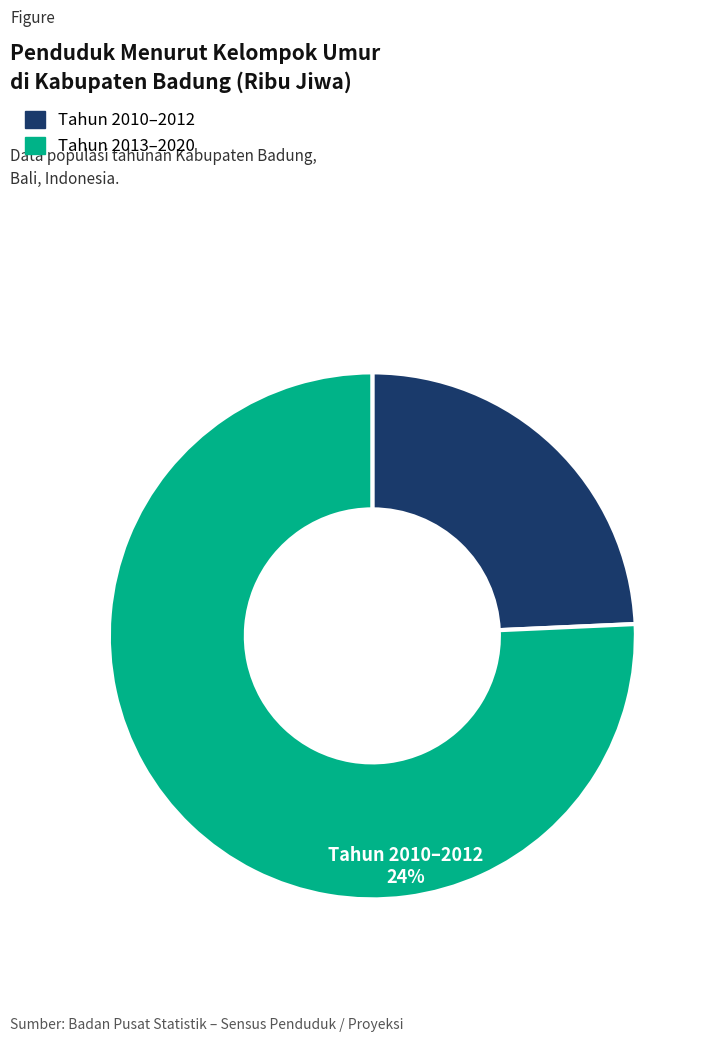

Does any single category account for the majority?

Yes